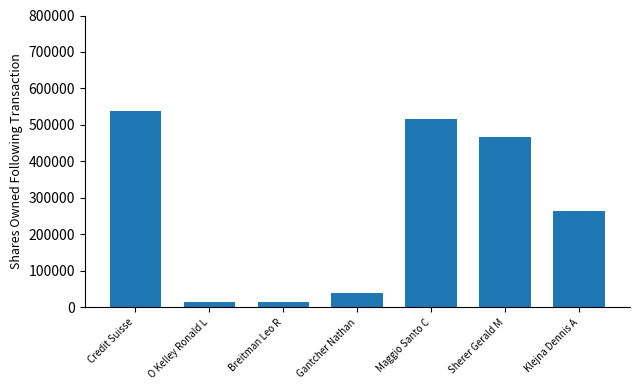

What is the greatest value displayed?

537405